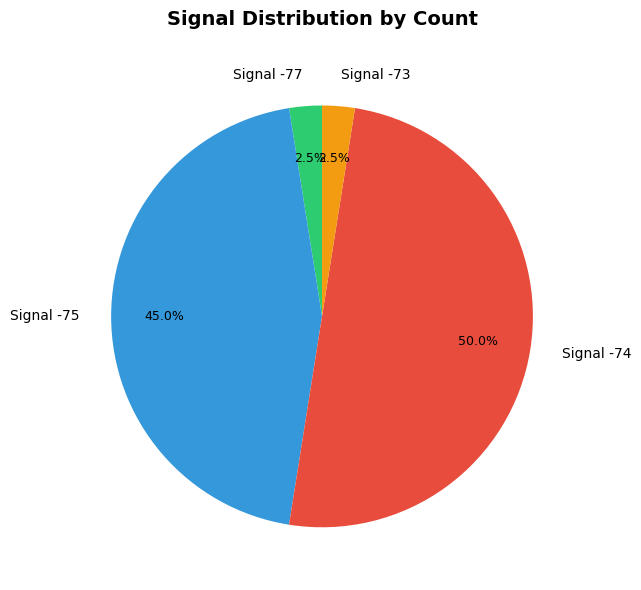

How many segments does this pie chart have?

4